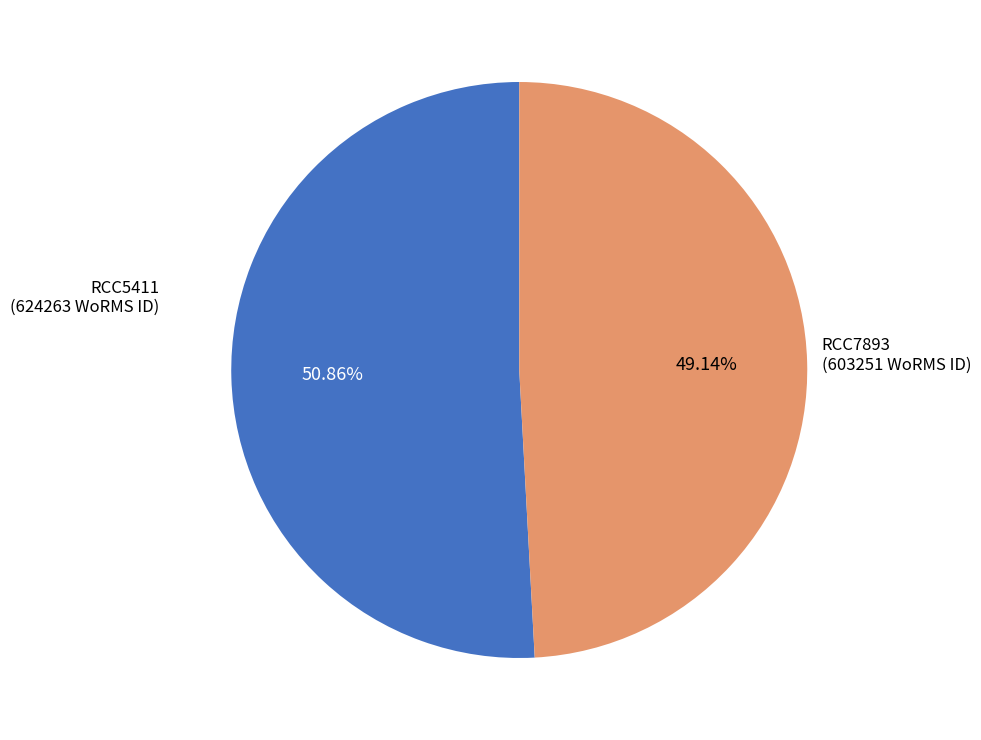

Is there any slice that represents more than half of the pie?

Yes